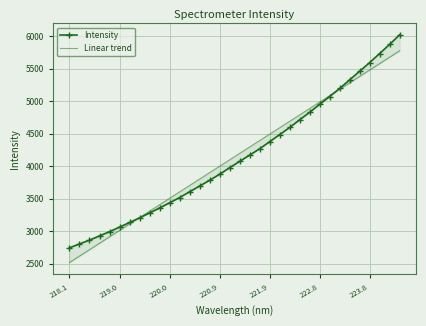

What is the average value of the Linear trend series?

4148.1